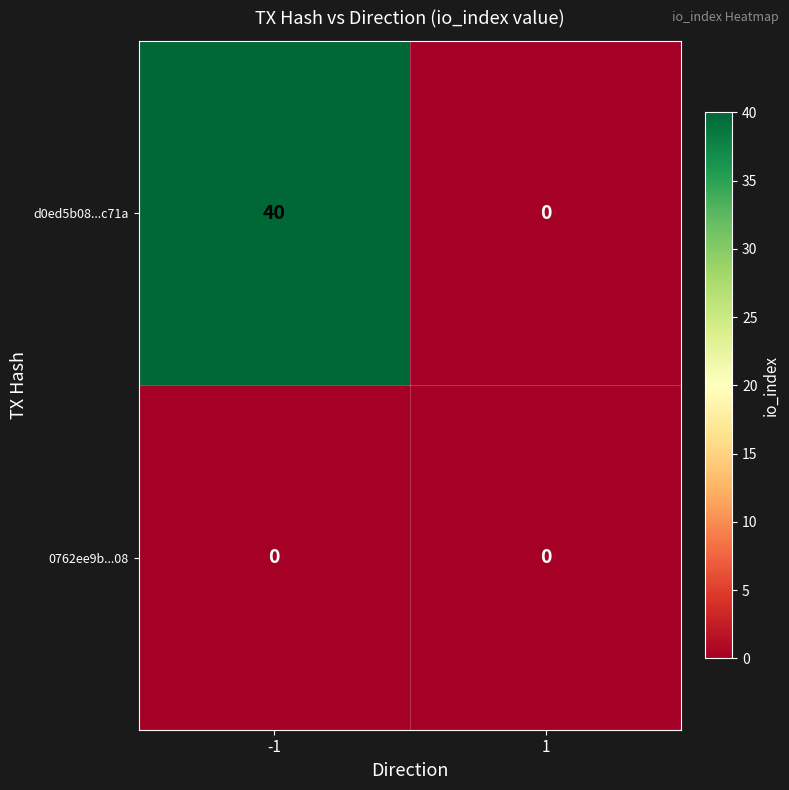

What is the maximum value for d0ed5b08...c71a?

40